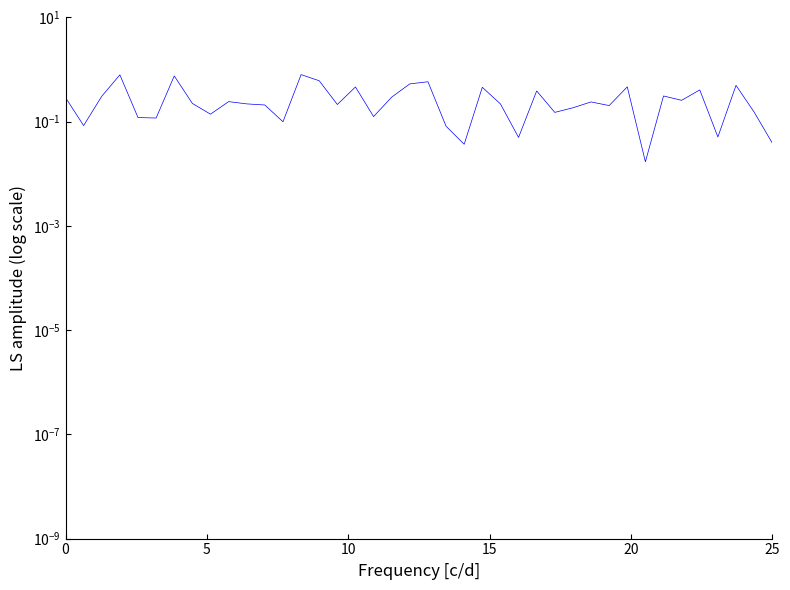

Does the chart display data point markers on the line(s)?

No